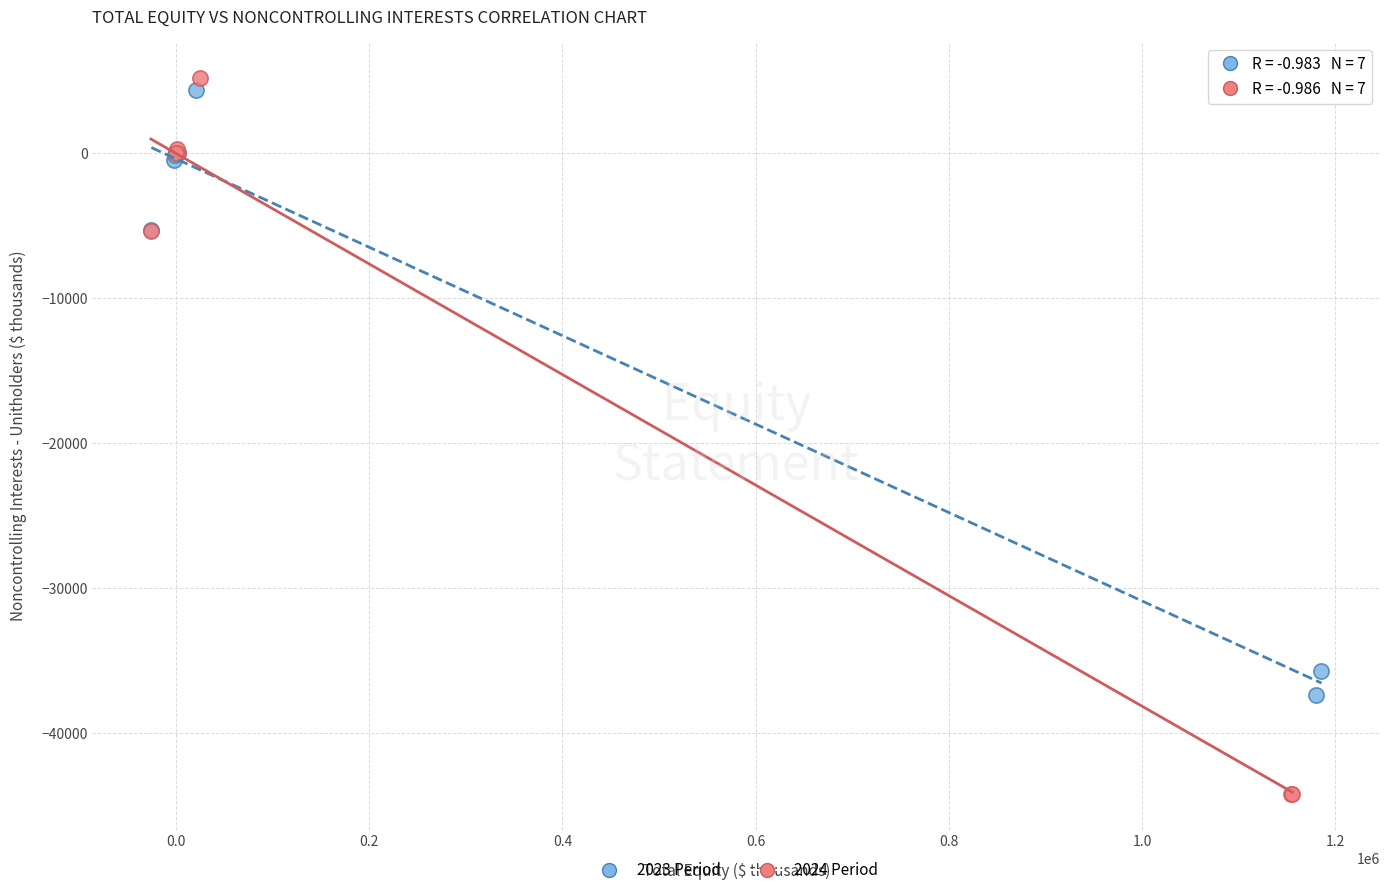

Which series has the widest spread of Y values?

2024 Period